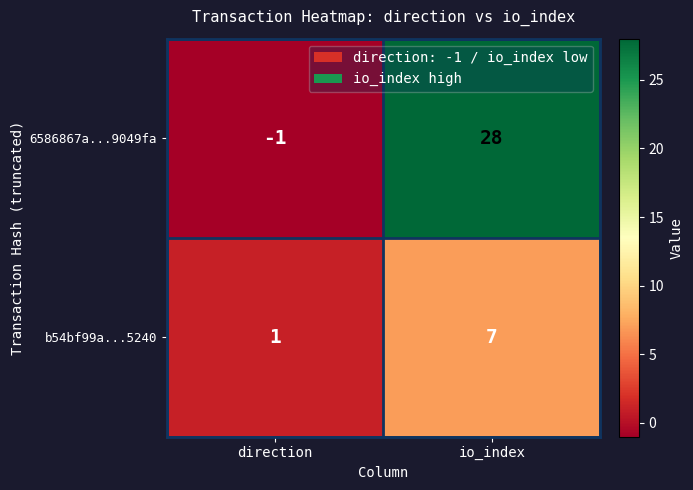

How many data points does each series have?

2